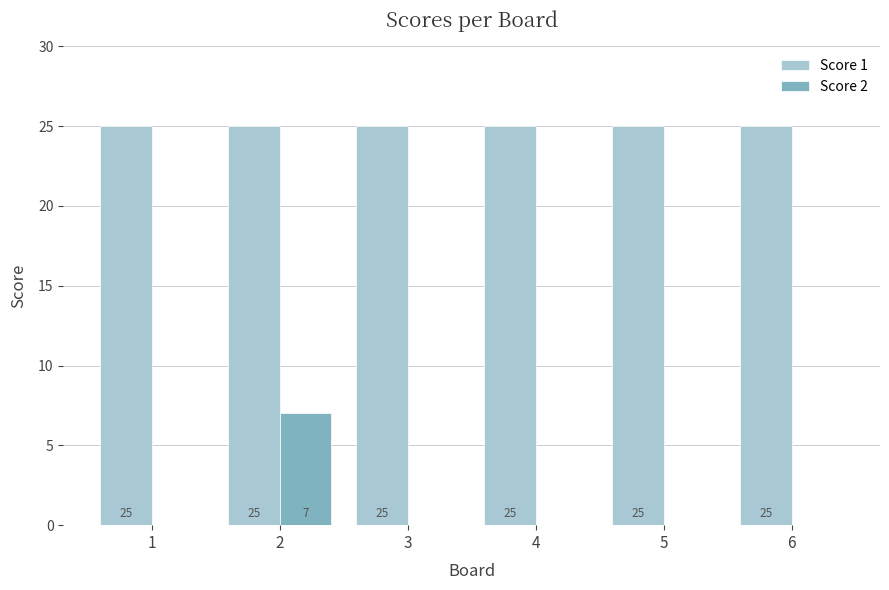

What is the total value across all series at 4?

25